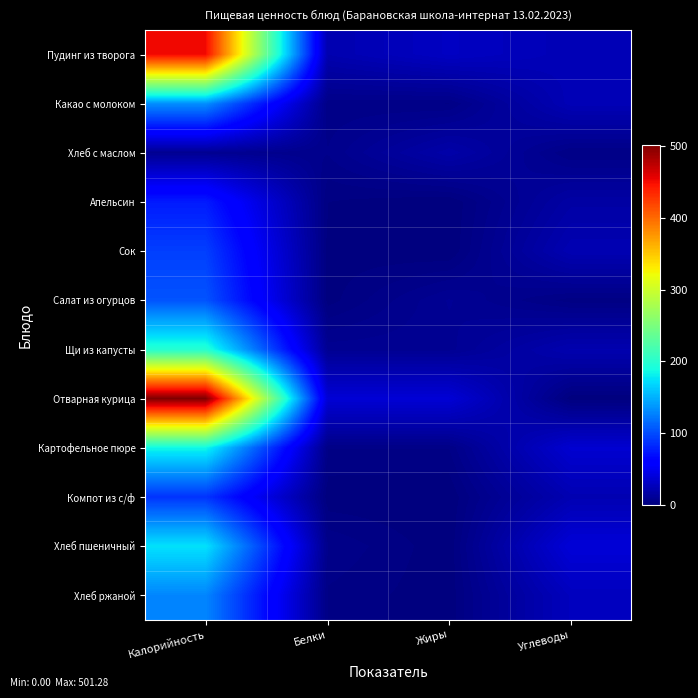

What is the difference between the highest and lowest values at Углеводы?

38.6